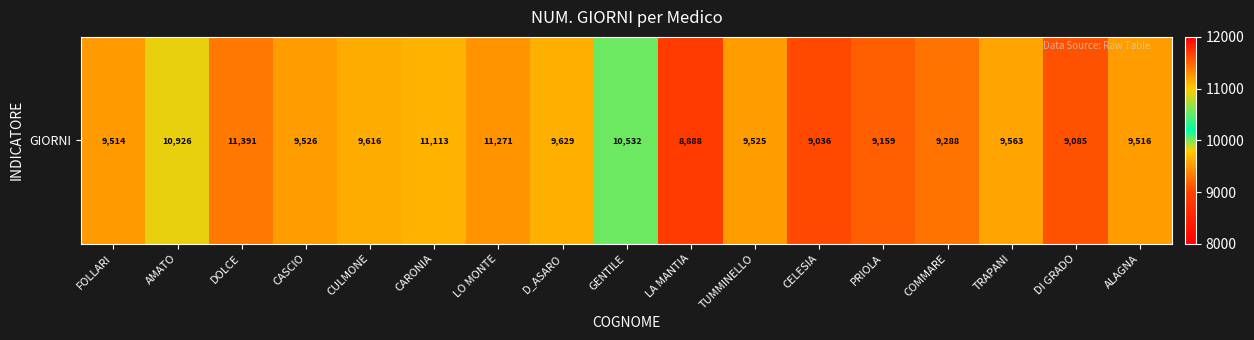

The value at CULMONE is 4094. True or false?

False